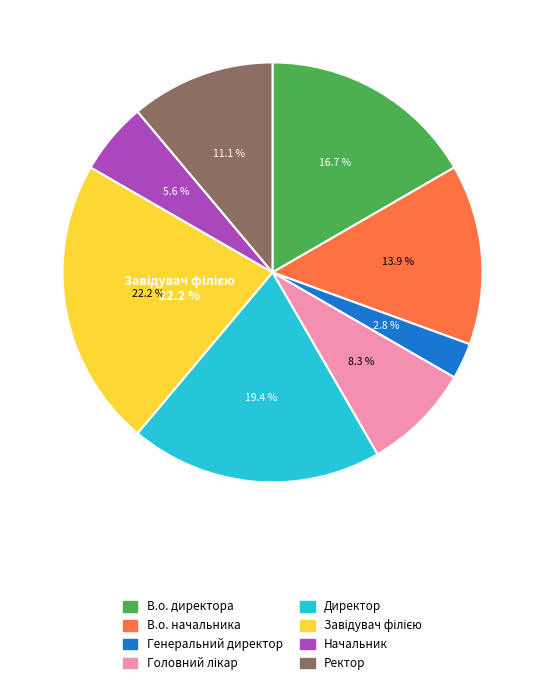

To the nearest percent, what portion does Завідувач філією represent?

22%